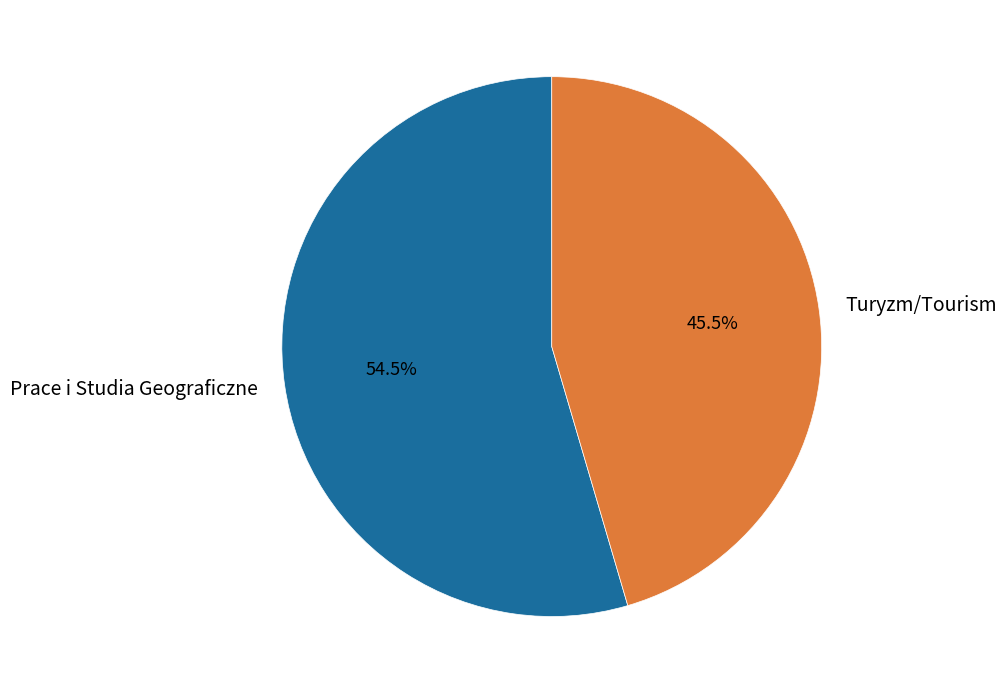

Which category has the smallest portion of the pie?

Turyzm/Tourism